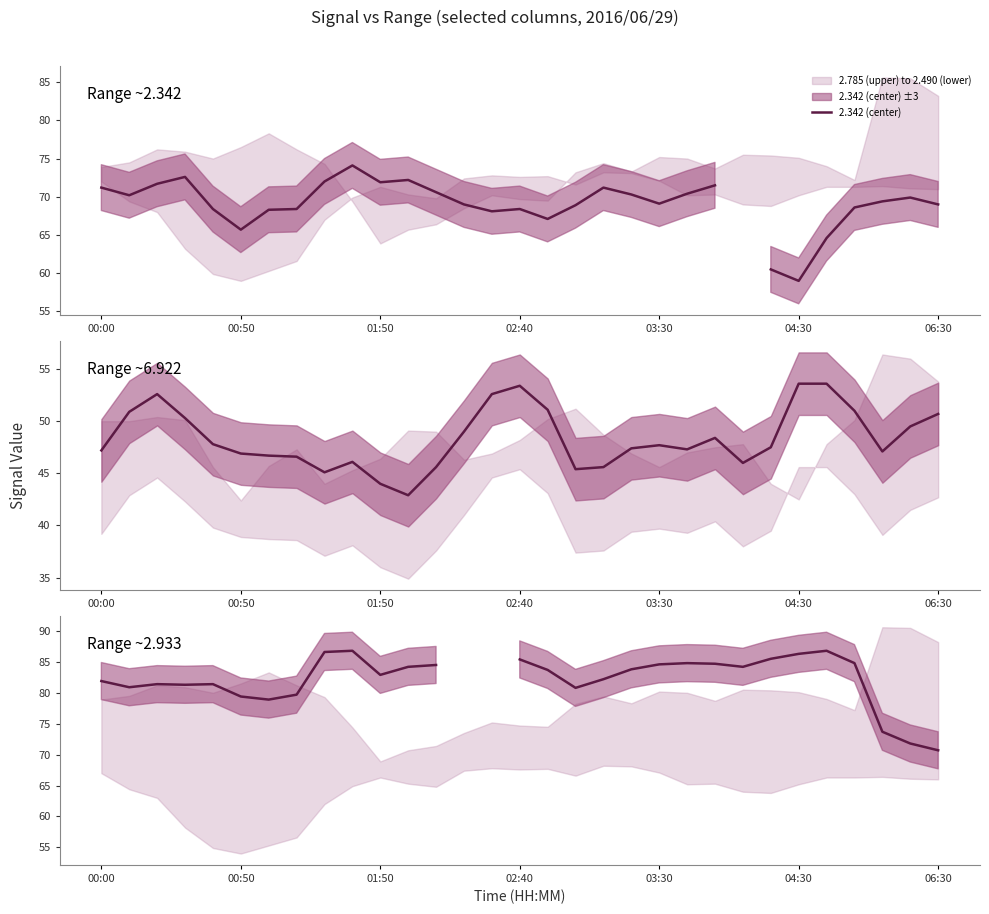

Does the chart display data point markers on the line(s)?

No